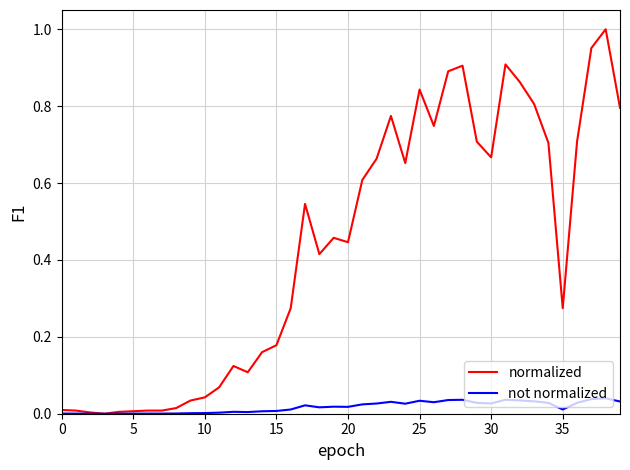

Which series has the largest range (max minus min)?

normalized